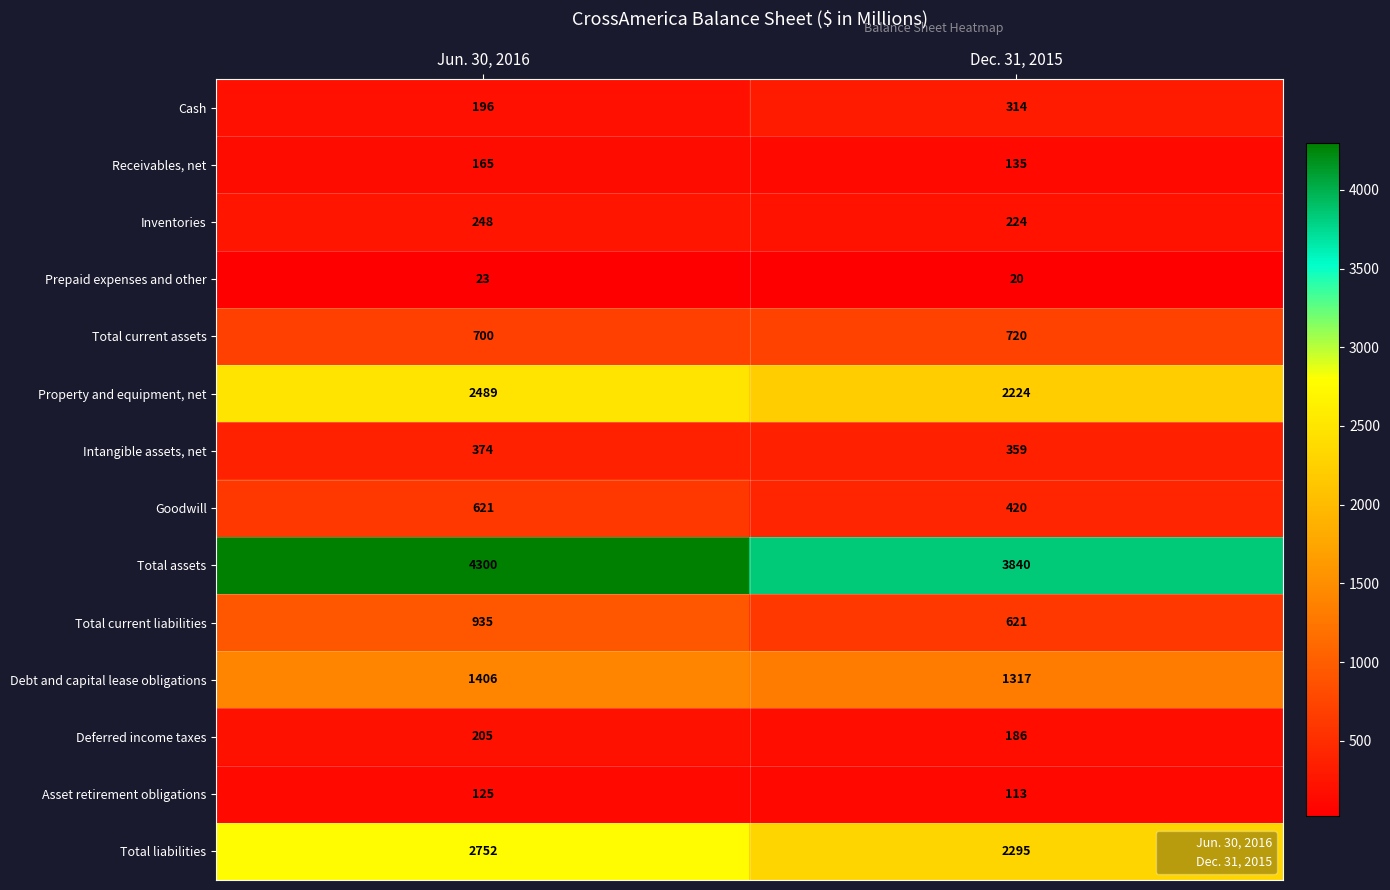

At Jun. 30, 2016, list the series in order from largest to smallest.

Total assets, Total liabilities, Property and equipment, net, Debt and capital lease obligations, Total current liabilities, Total current assets, Goodwill, Intangible assets, net, Inventories, Deferred income taxes, Cash, Receivables, net, Asset retirement obligations, Prepaid expenses and other